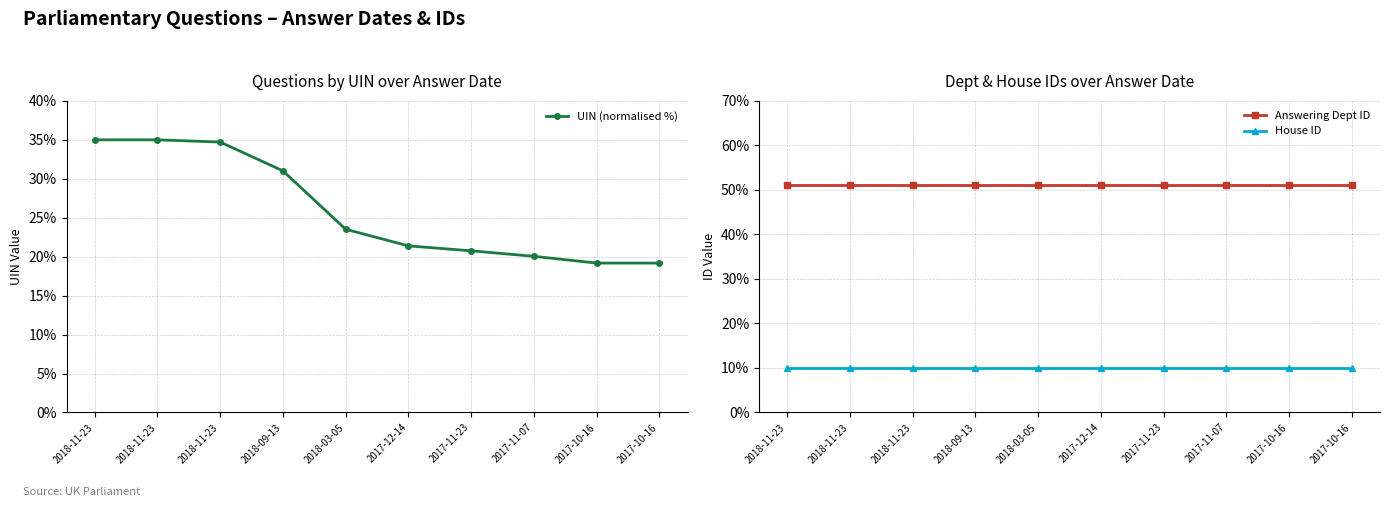

Count the number of categories in the chart.

10